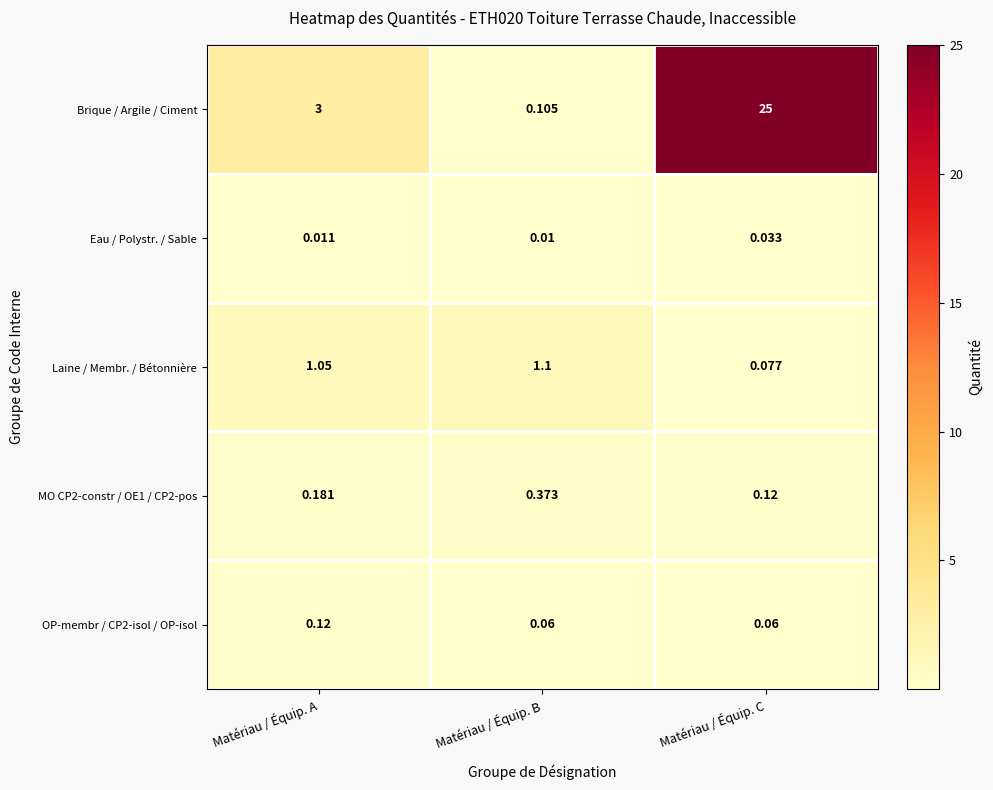

Between Matériau / Équip. B and Matériau / Équip. C, which series saw the biggest shift?

Brique / Argile / Ciment